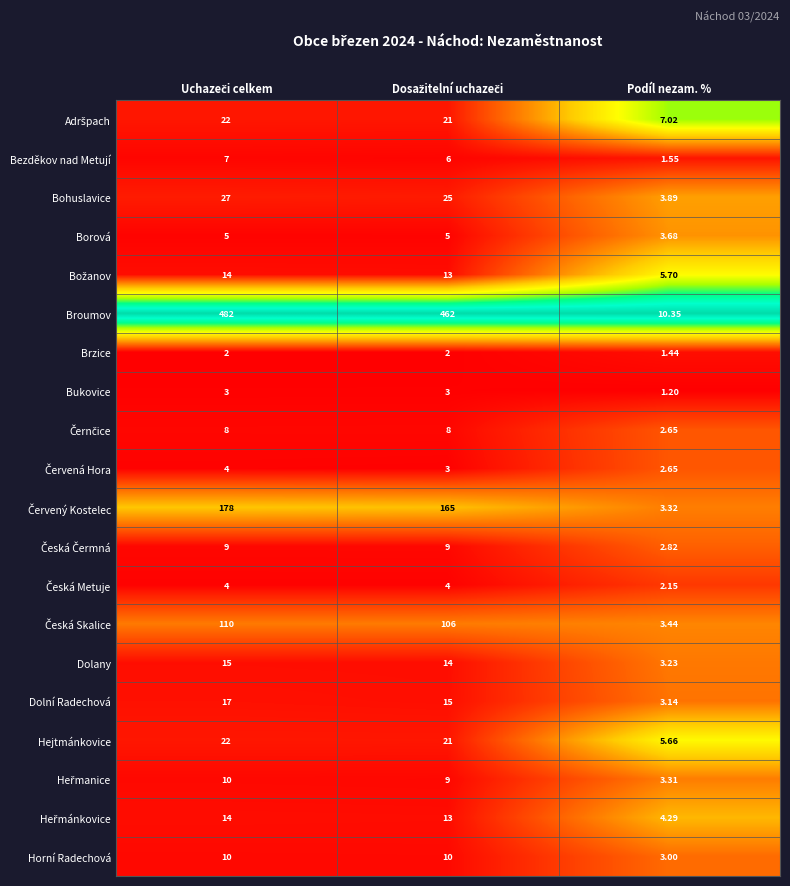

Which series has the largest total across all categories?

Broumov